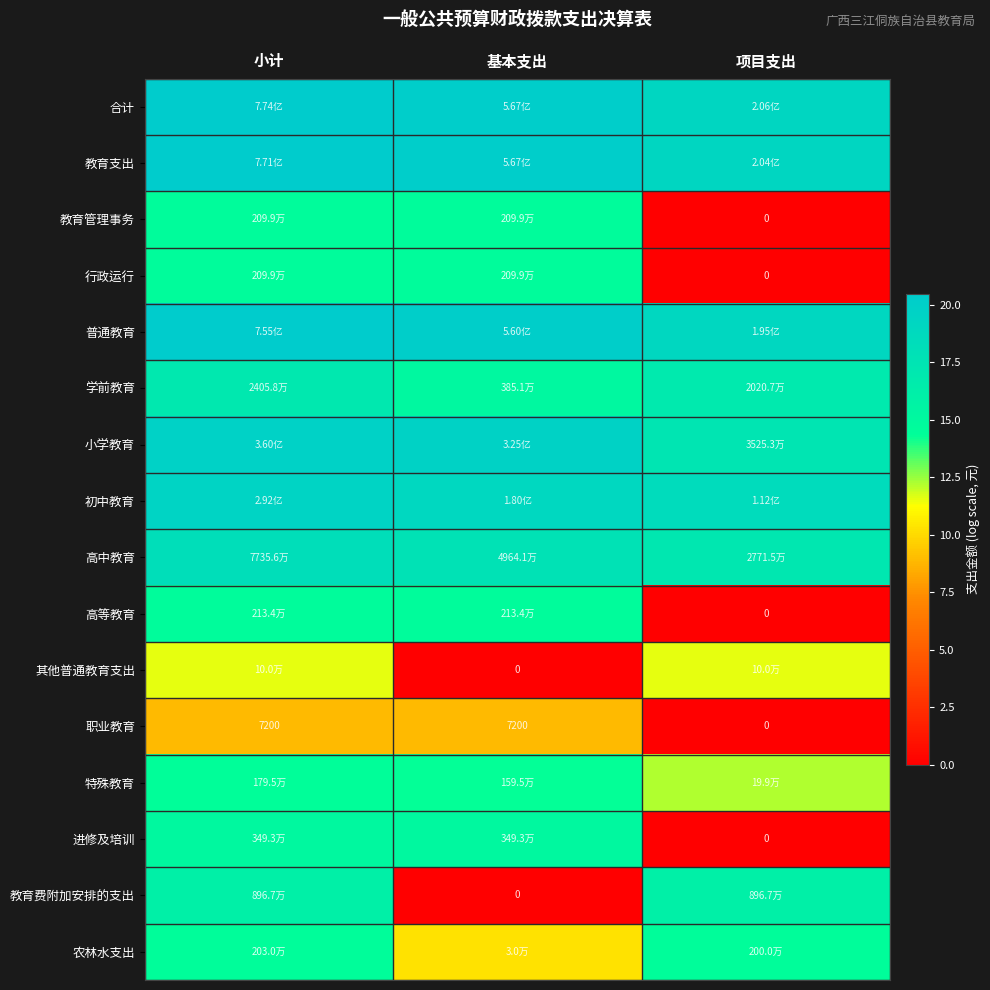

The 特殊教育 series shows 5.3 at 小计. True or false?

False